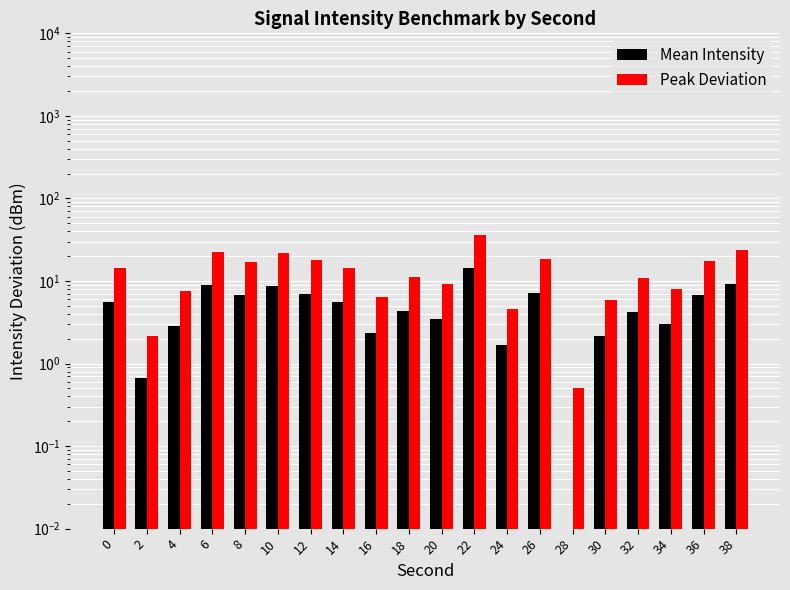

Reading left to right, transcribe all the data shown in this chart.

Mean Intensity: 5.5	0.7	2.8	8.9	6.7	8.6	6.9	5.6	2.4	4.3	3.4	14.2	1.7	7.2	0.0	2.2	4.2	3.0	6.8	9.2
Peak Deviation: 14.2	2.1	7.6	22.7	17.2	22.0	17.8	14.4	6.4	11.2	9.1	36.0	4.6	18.5	0.5	5.9	10.9	8.0	17.6	23.5